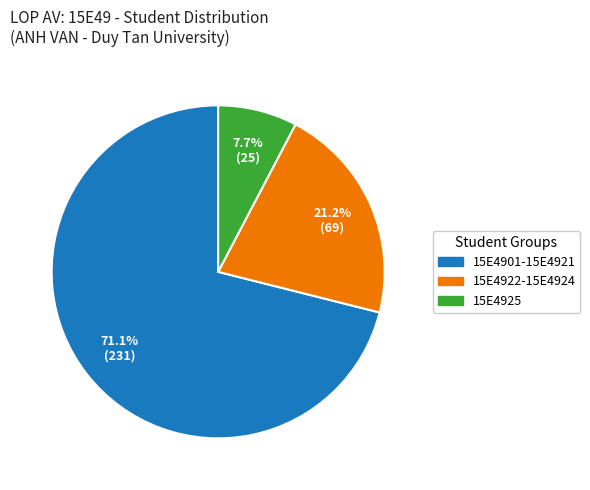

Is there any slice that represents more than half of the pie?

Yes